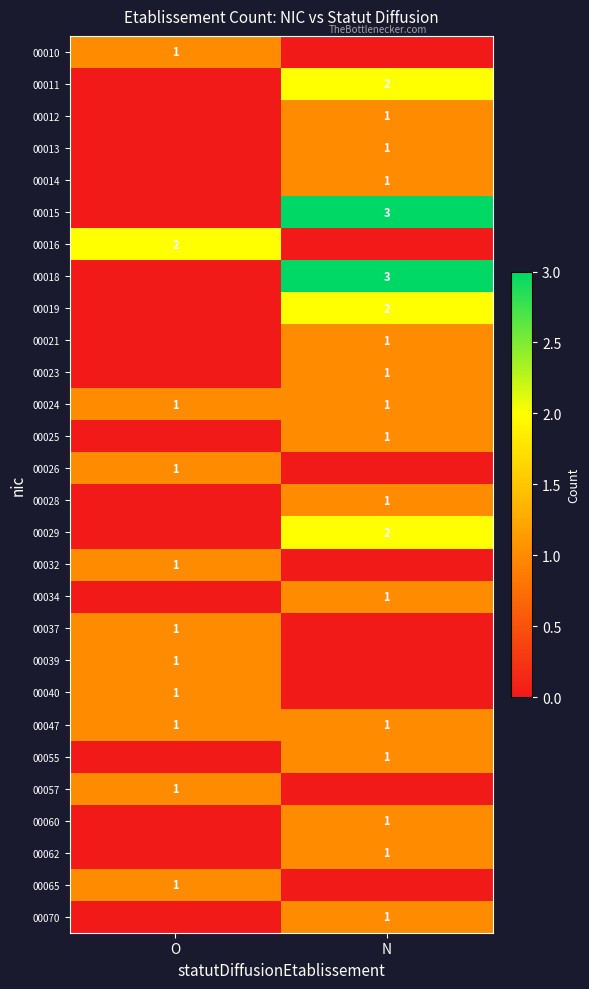

The value of 00018 at N is 2. True or false?

False